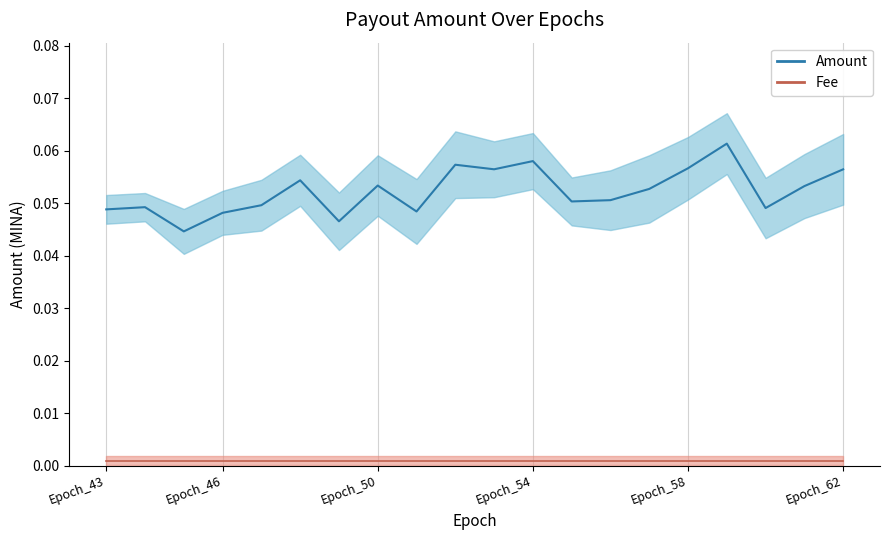

At which category does the chart reach its minimum across all series?

Epoch_45